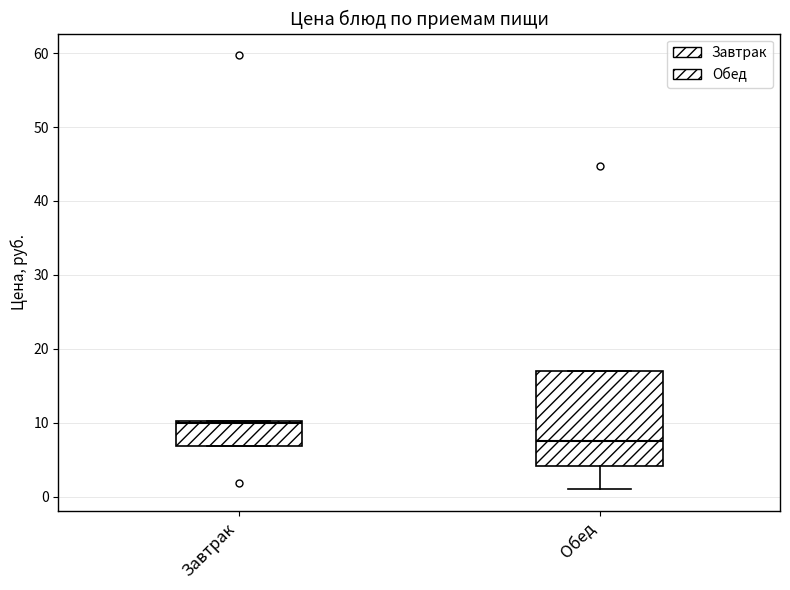

Reading left to right, read every box against the y-axis: the position of its median line, the range the box covers, and the ends of its whiskers. The values are not printed on the chart, so give them approximately, as read against the axis.

Завтрак: median 10, box 7 to 10, whiskers 7 to 10
Обед: median 8, box 4 to 17, whiskers 1 to 17